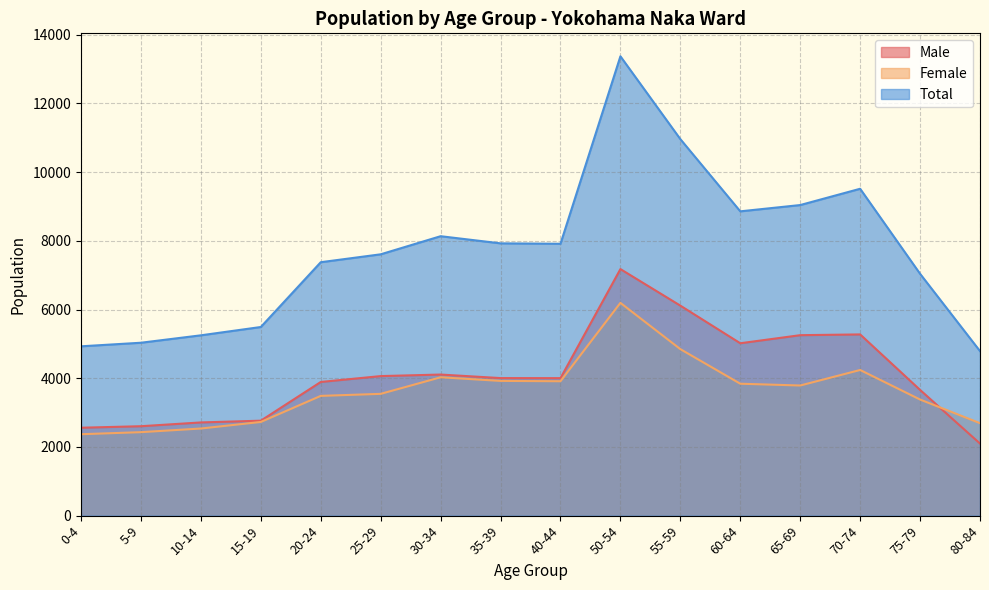

Reading left to right, extract all data points from this chart.

Male: 0-4=2559	5-9=2603	10-14=2713	15-19=2764	20-24=3891	25-29=4062	30-34=4107	35-39=4004	40-44=4002	50-54=7177	55-59=6113	60-64=5018	65-69=5253	70-74=5275	75-79=3660	80-84=2098
Female: 0-4=2370	5-9=2430	10-14=2536	15-19=2727	20-24=3486	25-29=3545	30-34=4027	35-39=3922	40-44=3912	50-54=6194	55-59=4847	60-64=3840	65-69=3788	70-74=4240	75-79=3380	80-84=2691
Total: 0-4=4929	5-9=5033	10-14=5249	15-19=5491	20-24=7377	25-29=7607	30-34=8134	35-39=7926	40-44=7914	50-54=13371	55-59=10960	60-64=8858	65-69=9041	70-74=9515	75-79=7040	80-84=4789